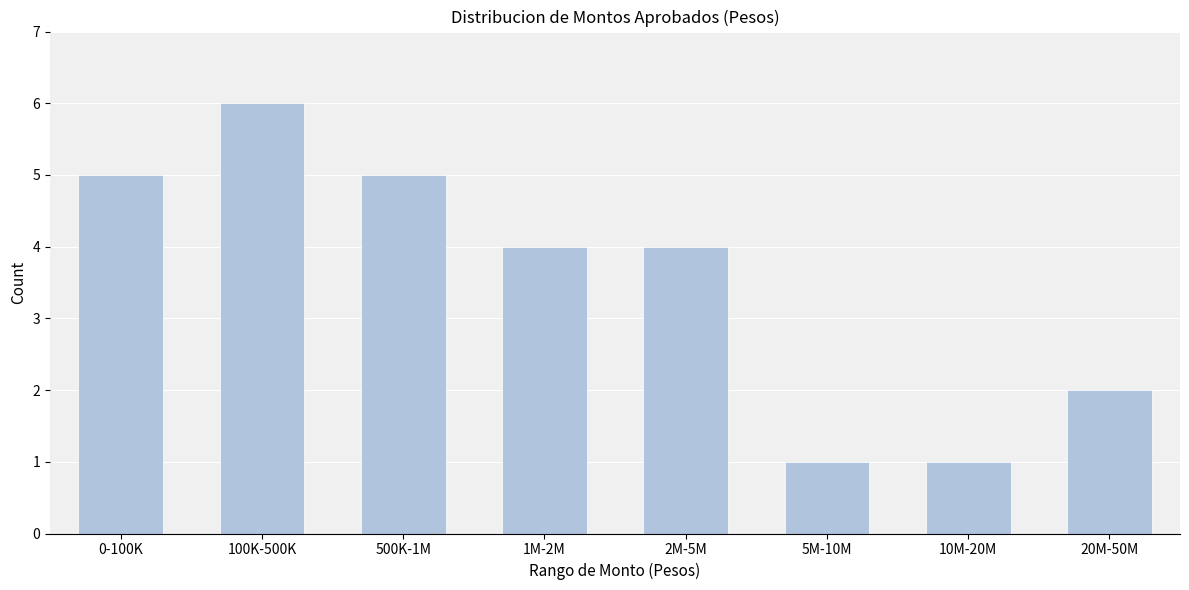

Reading left to right, list all the values displayed in this chart.

0-100K=5	100K-500K=6	500K-1M=5	1M-2M=4	2M-5M=4	5M-10M=1	10M-20M=1	20M-50M=2